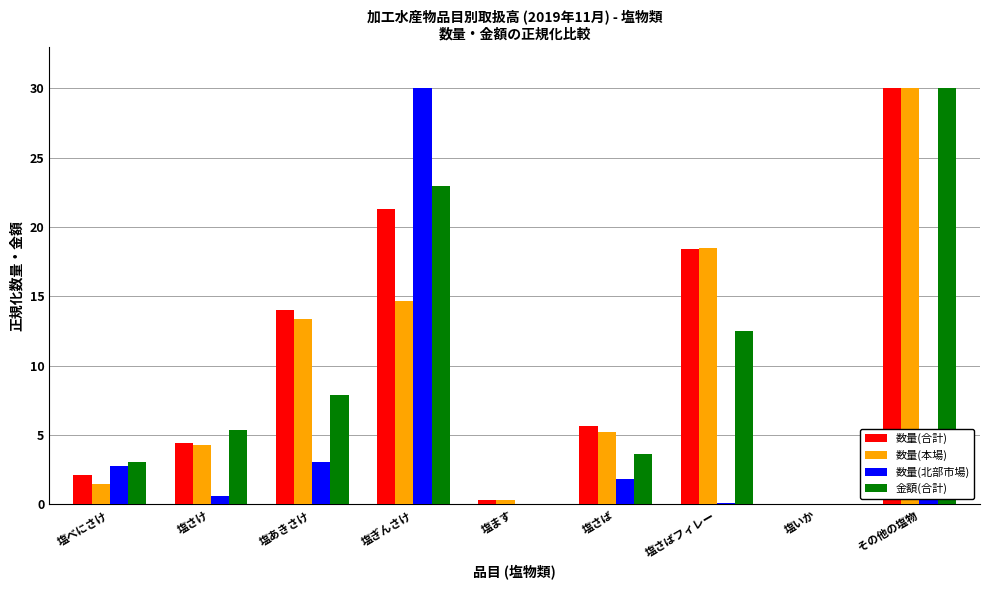

The value of 金額(合計) at 塩さけ is 5.3. True or false?

True